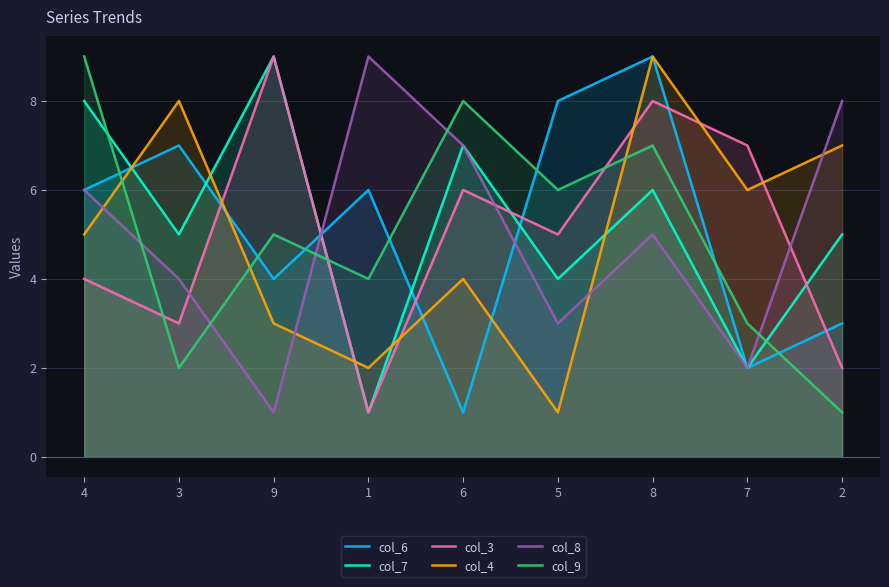

Rank the series by their maximum value, from highest to lowest.

col_6, col_7, col_3, col_4, col_8, col_9